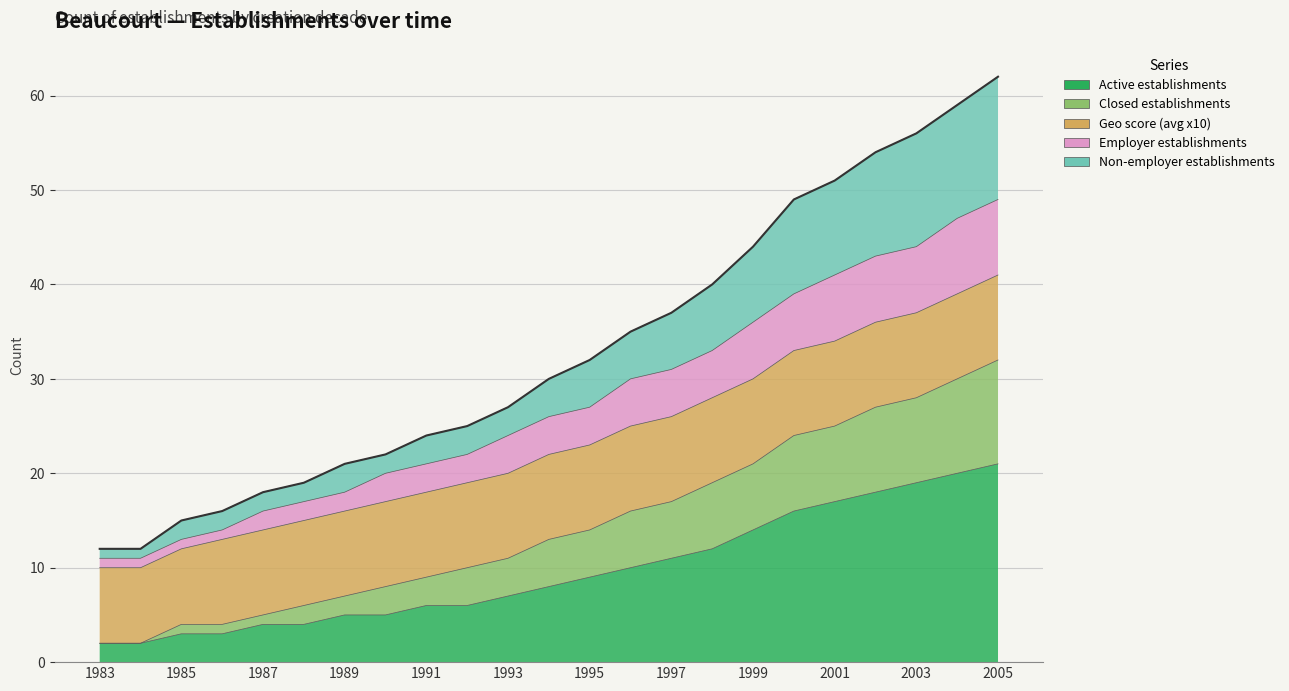

List the labels in order of Employer establishments value, largest first.

2005, 2004, 2003, 2002, 2001, 2000, 1999, 1998, 1997, 1996, 1995, 1994, 1993, 1992, 1991, 1990, 1989, 1988, 1987, 1986, 1985, 1983, 1984